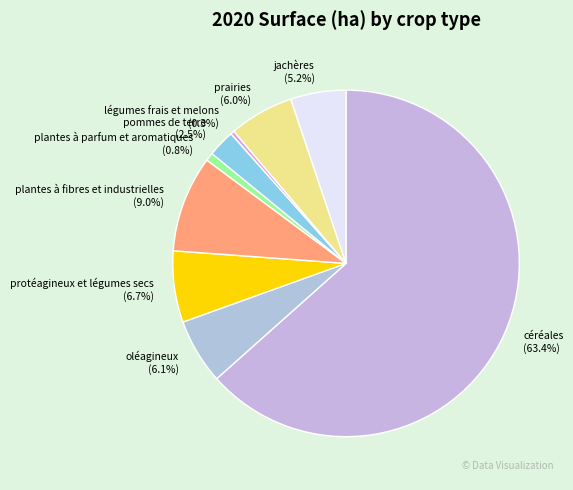

True or false: oléagineux accounts for 14% of the total.

False